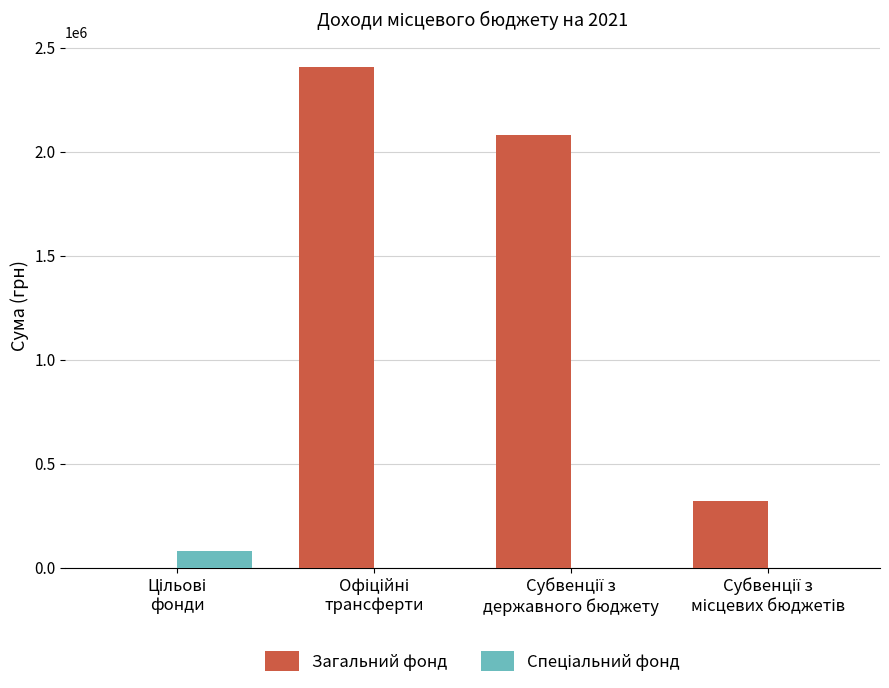

What is the maximum value for Загальний фонд?

2405008.2